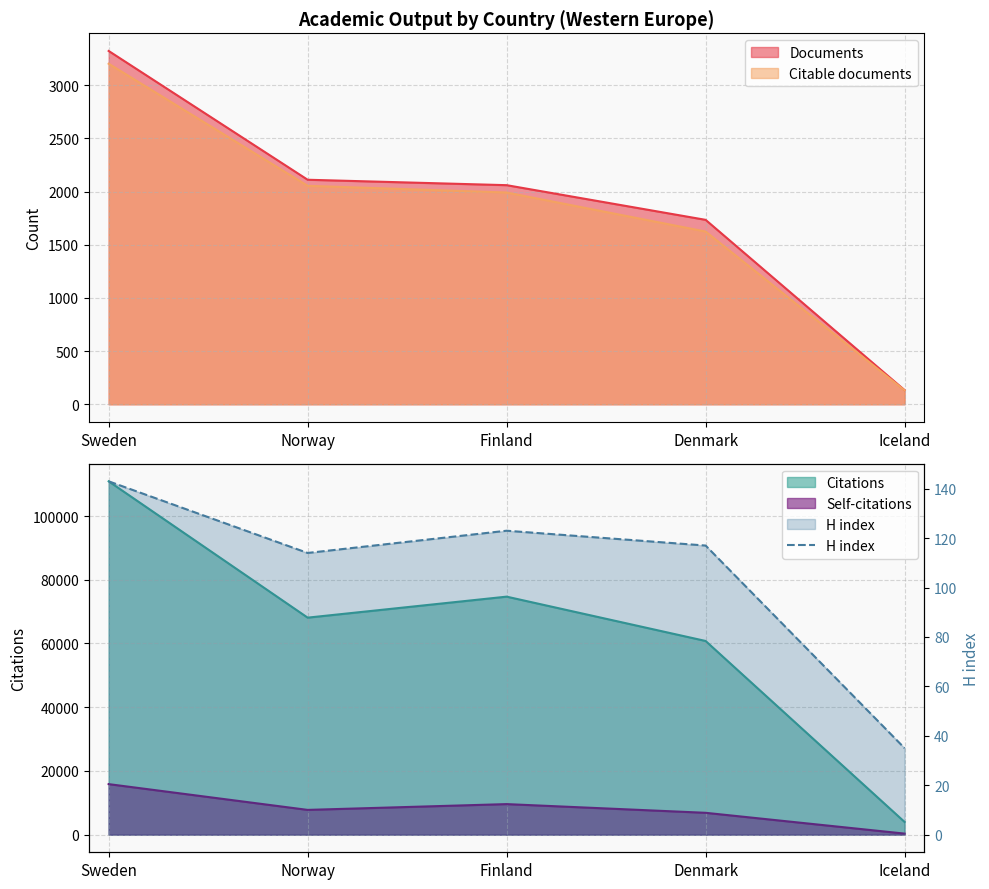

Rank the categories by value from lowest to highest.

Iceland, Norway, Denmark, Finland, Sweden